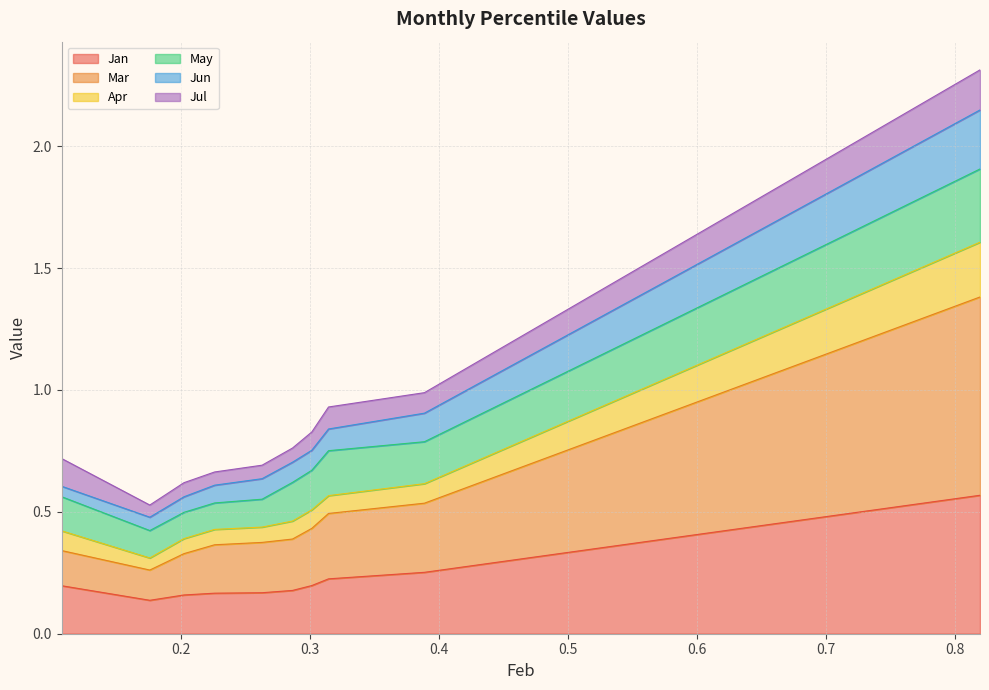

Read the Mar value at pct05.

0.3